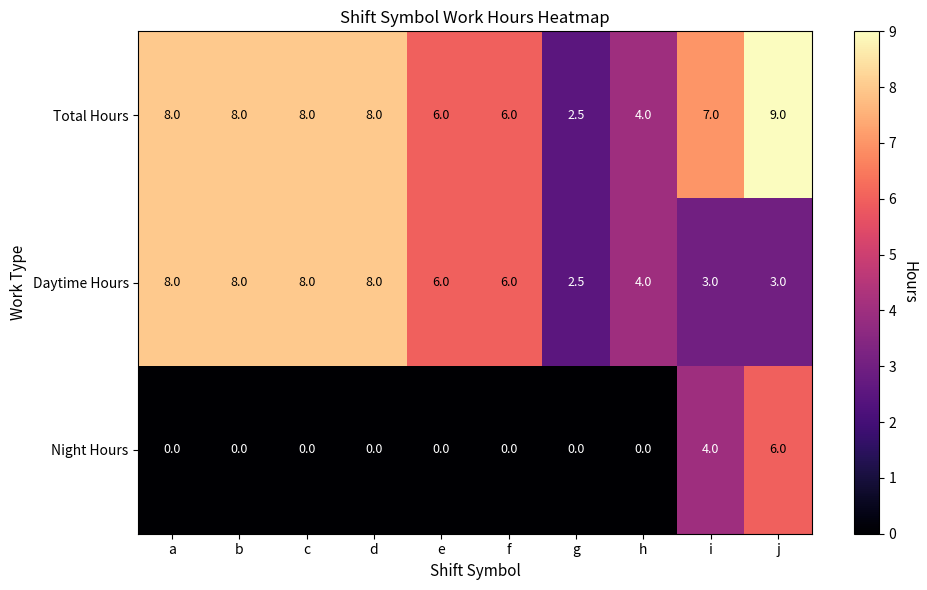

How many data points in Daytime Hours are less than 6?

4